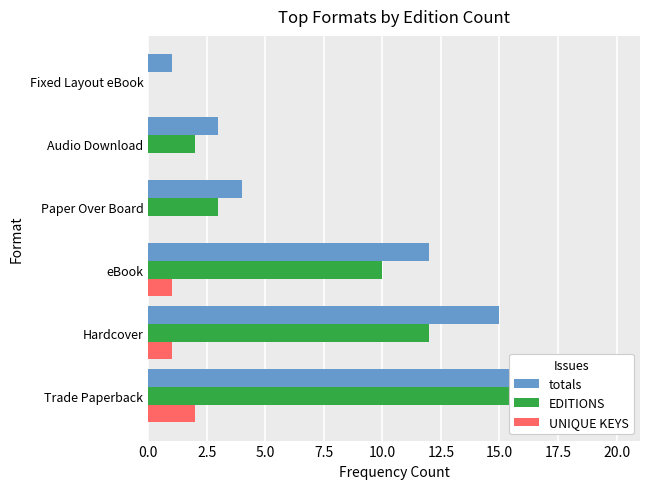

What position from the left is Trade Paperback?

1